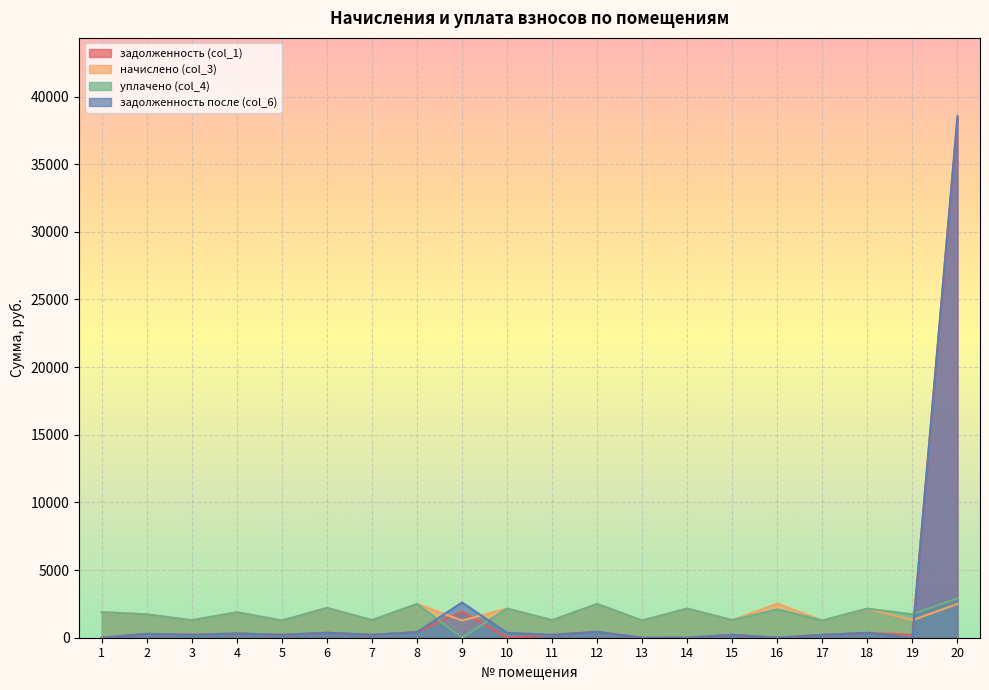

What is the difference between the maximum and minimum values in the задолженность (col_1) series?

38326.0